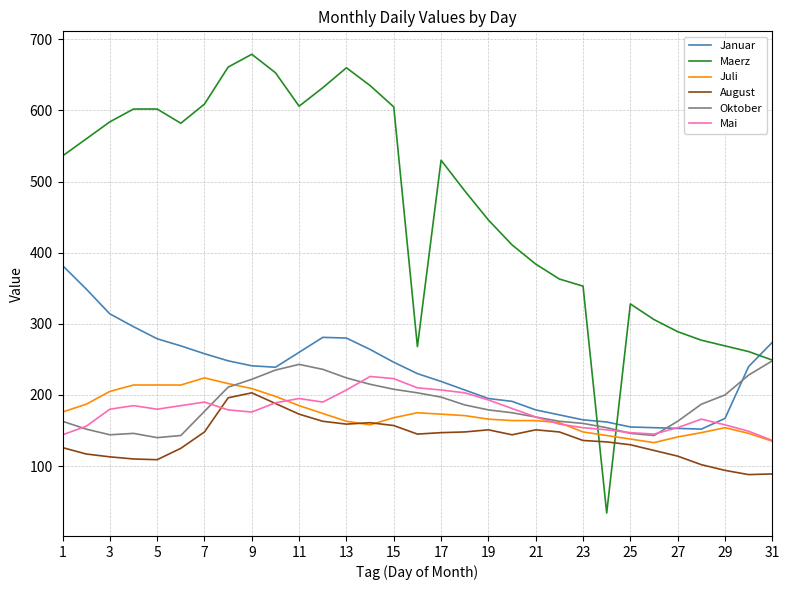

How many values in the Mai series are below 180?

15